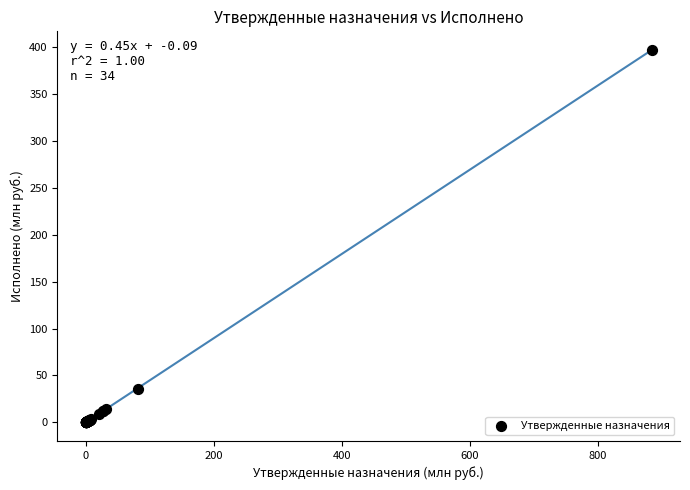

What Y value in the scatter plot is closest to 198?

36.0